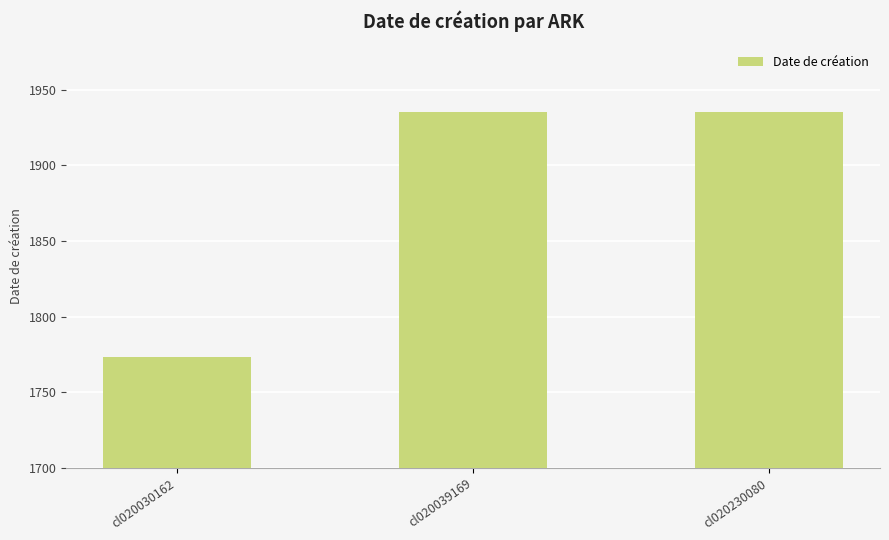

Reading left to right, extract all data points from this chart.

1773	1935	1935